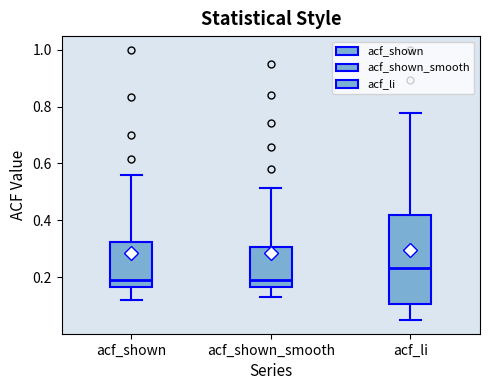

Reading left to right, read every box against the y-axis: the position of its median line, the range the box covers, and the ends of its whiskers. The values are not printed on the chart, so give them approximately, as read against the axis.

acf_shown: median 0.20, box 0.16 to 0.32, whiskers 0.12 to 0.56
acf_shown_smooth: median 0.20, box 0.16 to 0.30, whiskers 0.14 to 0.52
acf_li: median 0.24, box 0.10 to 0.42, whiskers 0.04 to 0.78